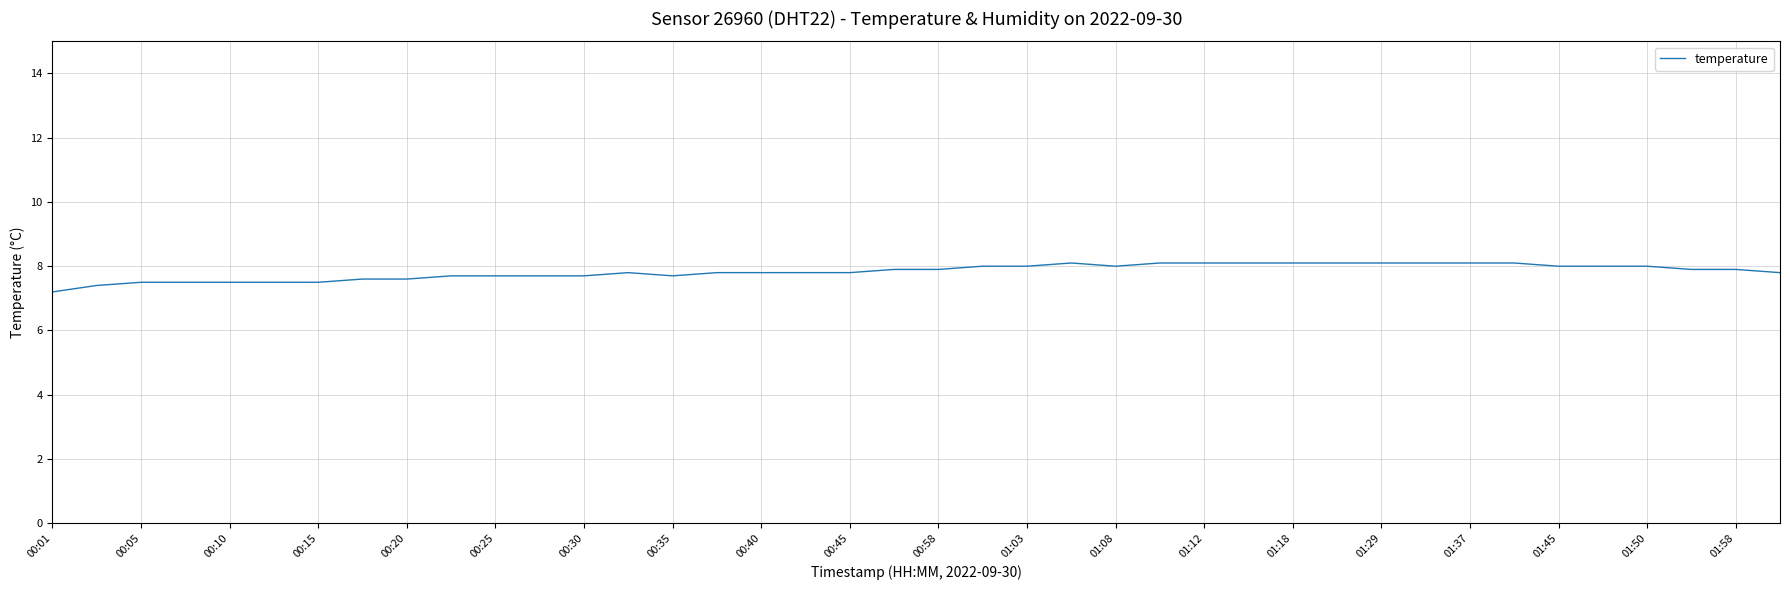

What is the difference between the maximum and minimum values?

0.9